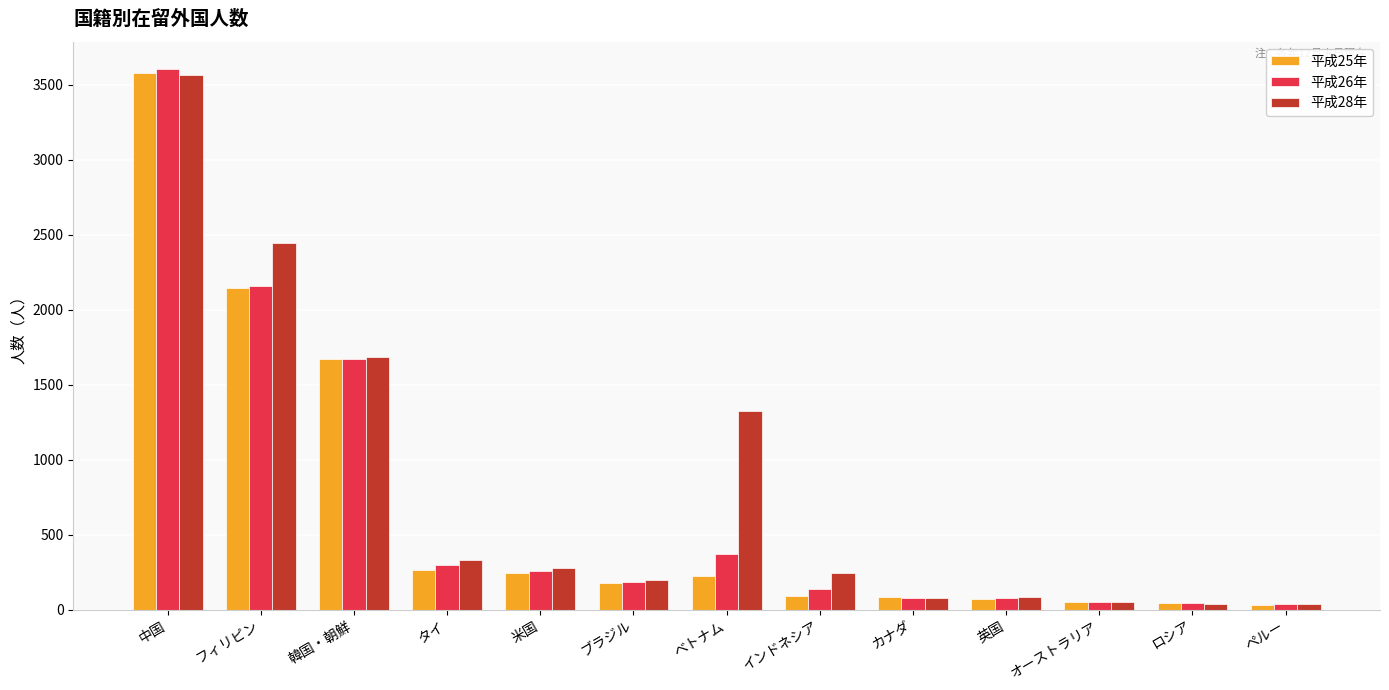

How many groups of bars are there?

13